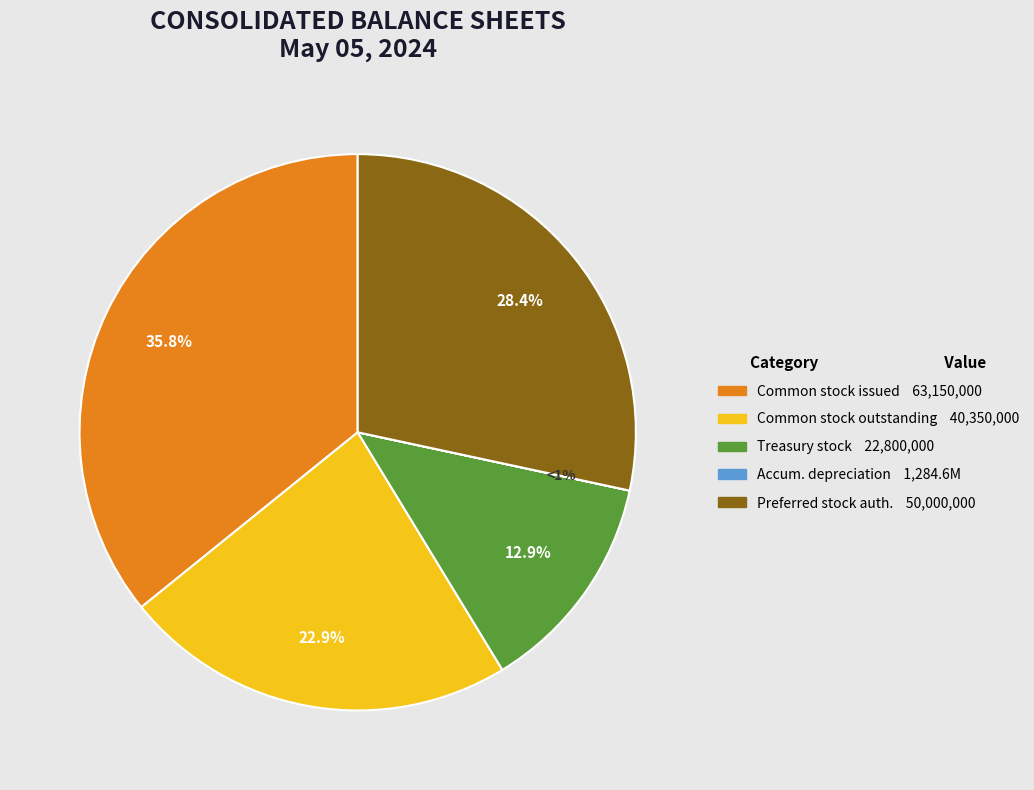

Is the sum of Preferred stock, shares authorized and Beginning balance treasury stock greater than half?

No